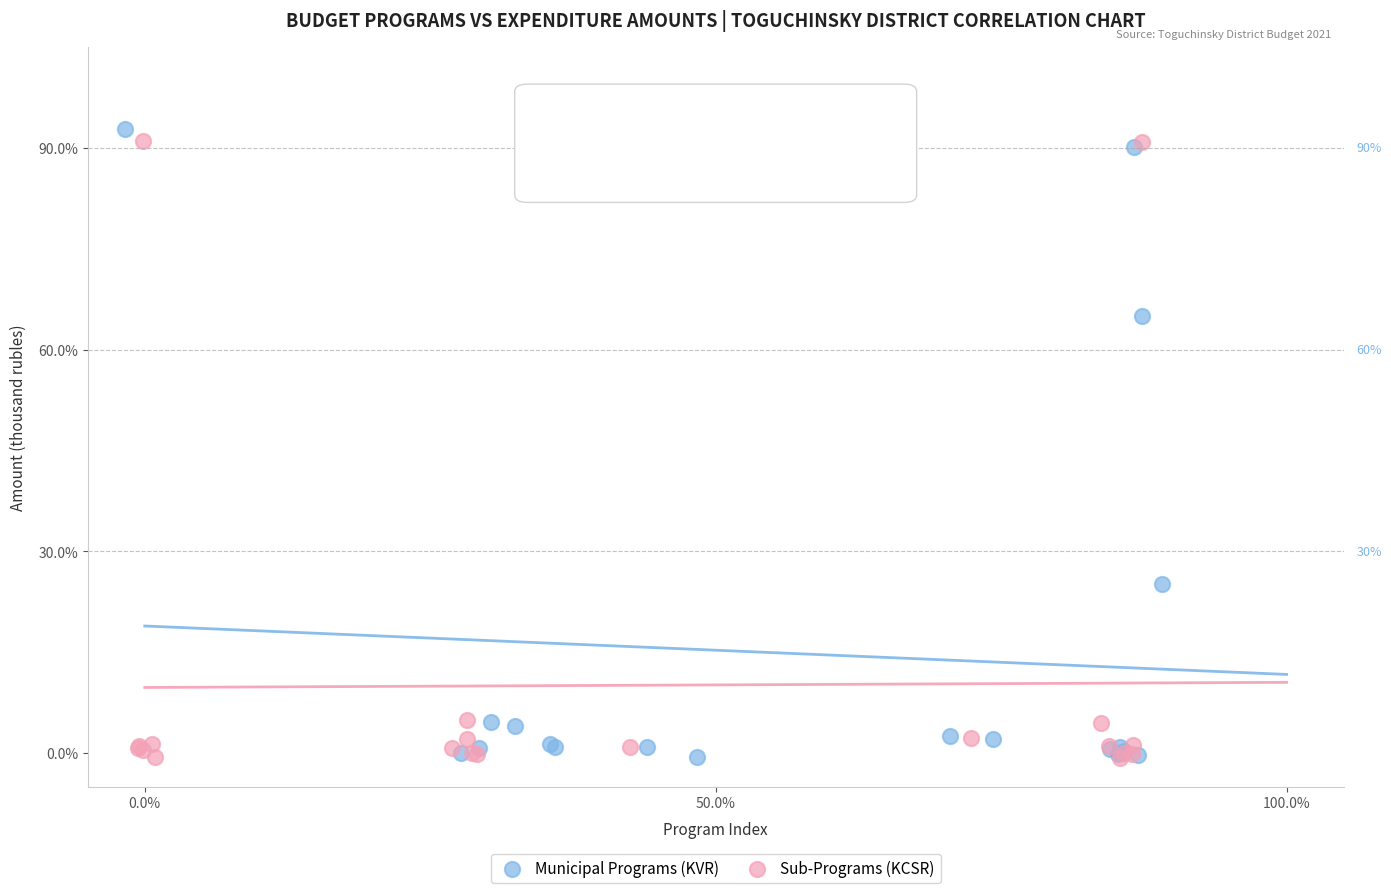

What are all the series names shown in the legend?

Municipal Programs (KVR), Sub-Programs (KCSR)